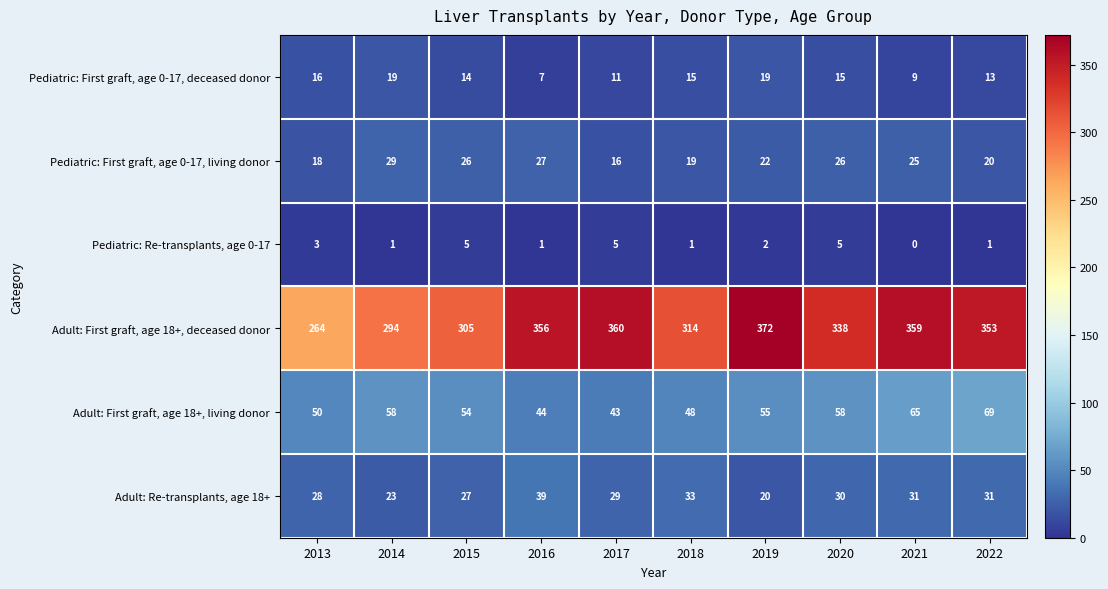

At which category is the sum across all series the highest?

2019